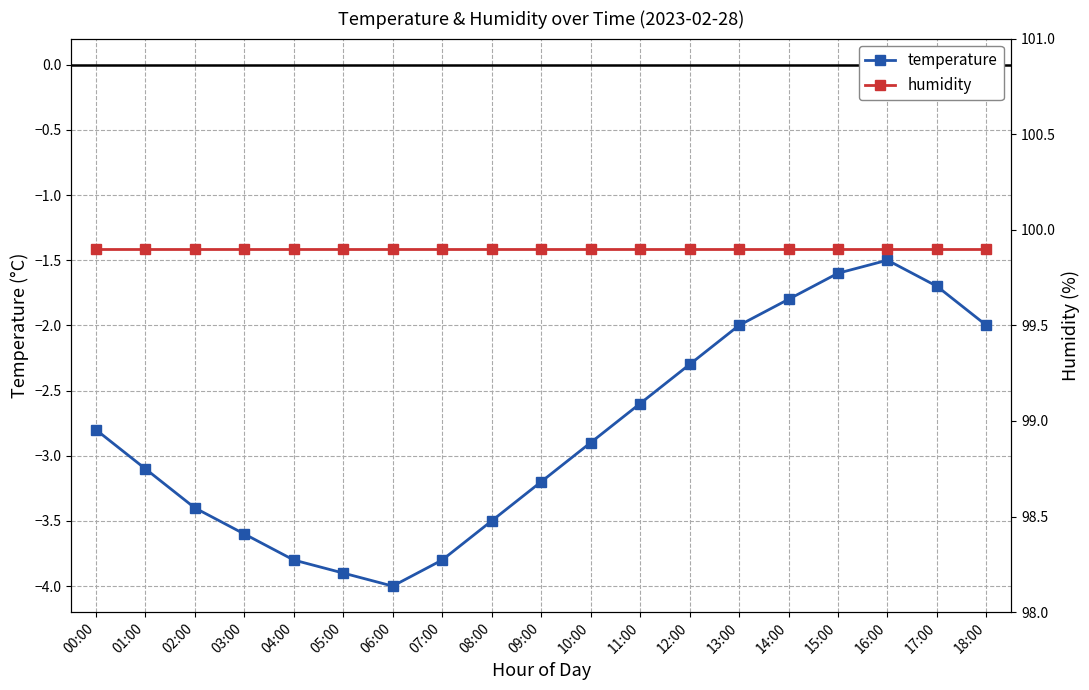

How many series are shown in this chart?

2